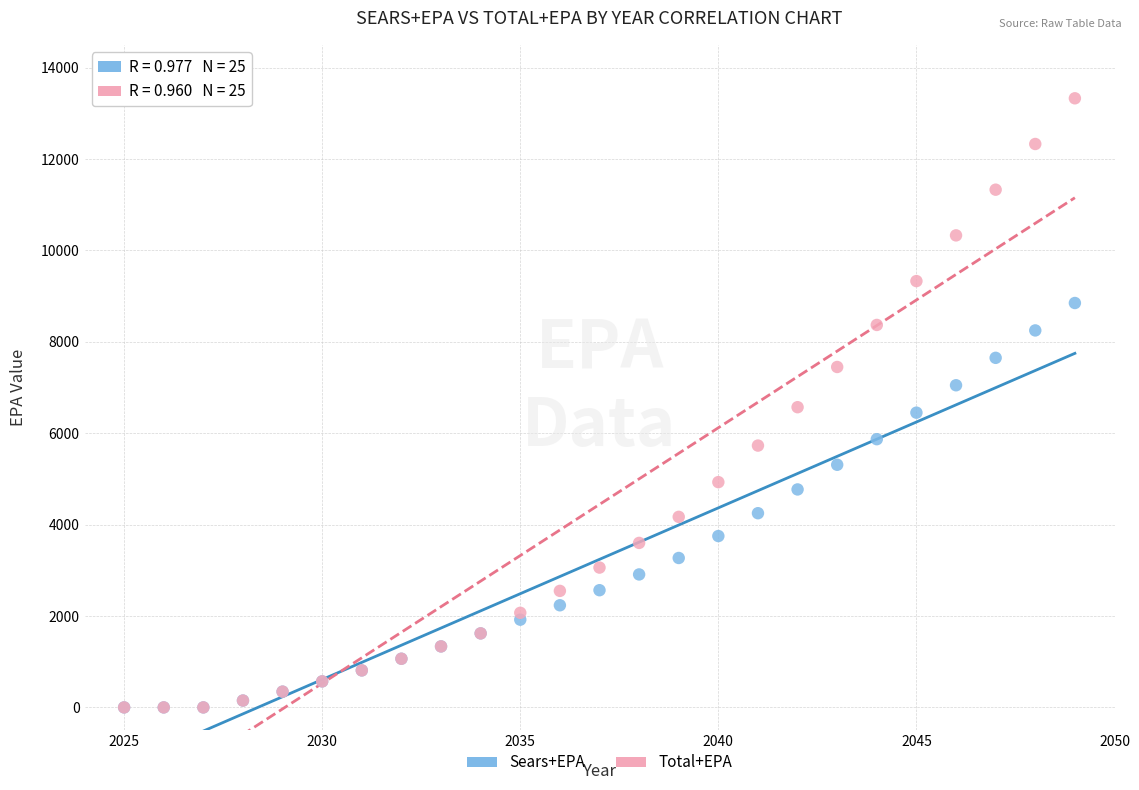

Which series has the widest spread of Y values?

Total+EPA